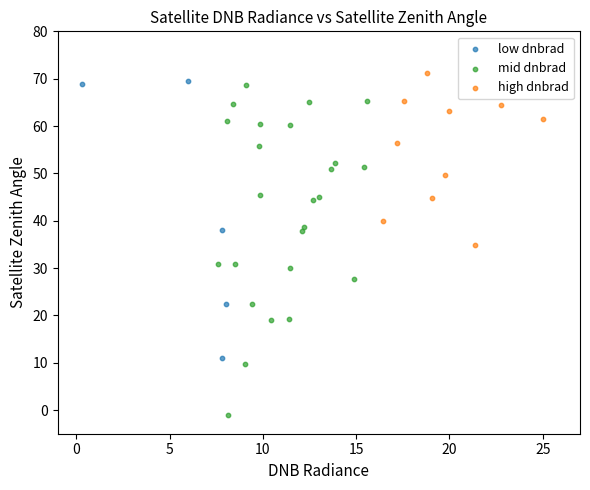

Which series has the largest Y range (max minus min)?

mid dnbrad